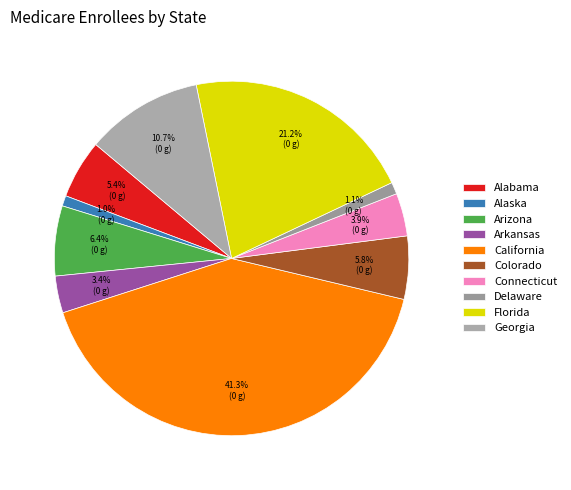

What is the largest slice in the pie chart?

California